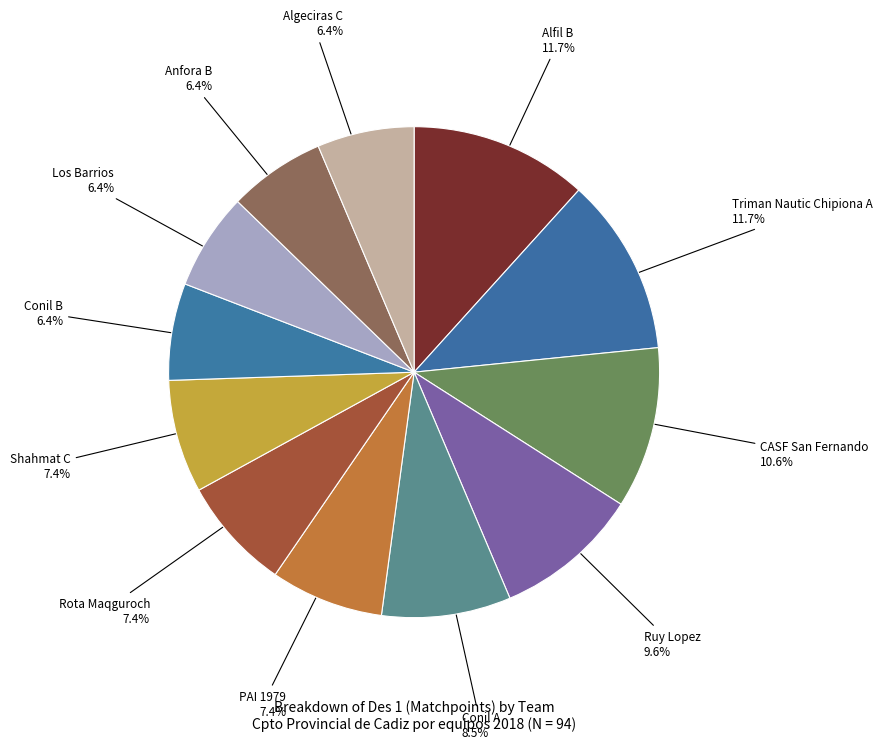

To the nearest percent, what is the difference between the Conil A and Ruy Lopez slice percentages?

1%